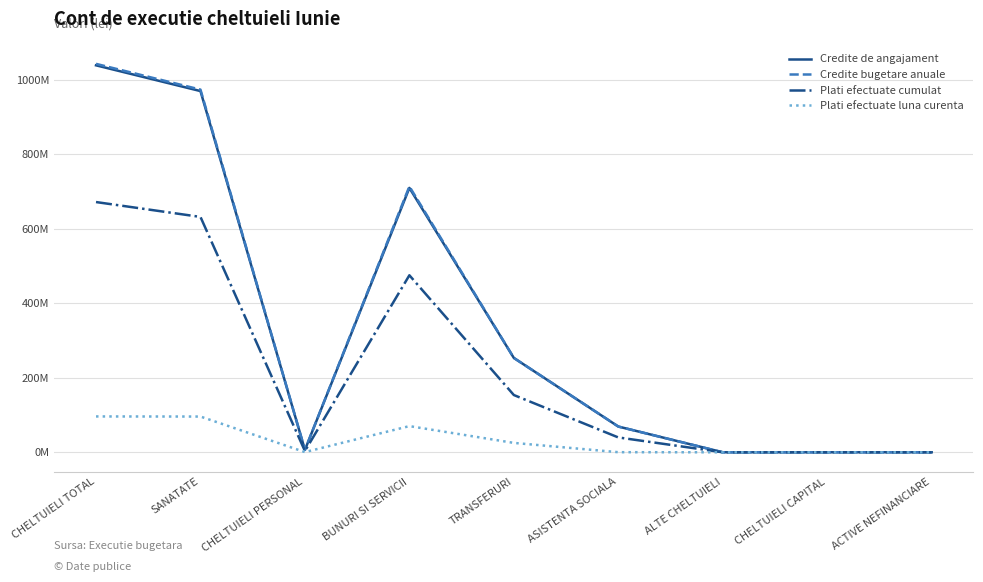

Where is the first local maximum for Credite bugetare anuale?

BUNURI SI SERVICII